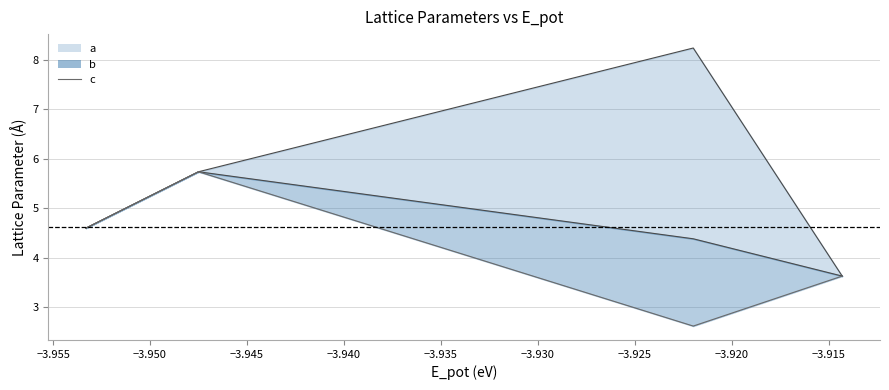

Is it true that the value at −3.915 is 0.9?

False